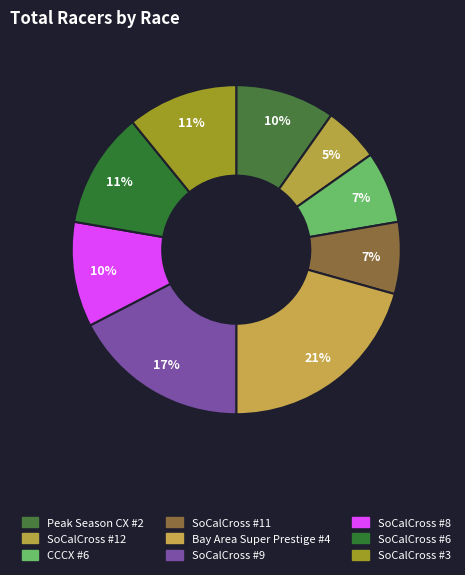

Count the number of slices in the pie.

9